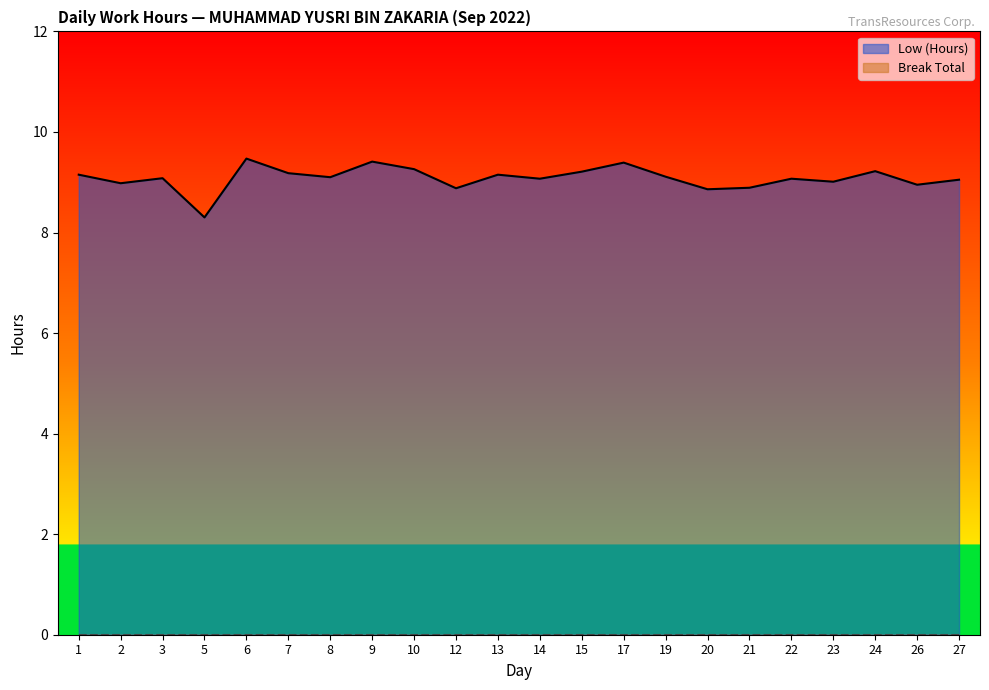

What is the change in value from 8 to 17?

+0.3